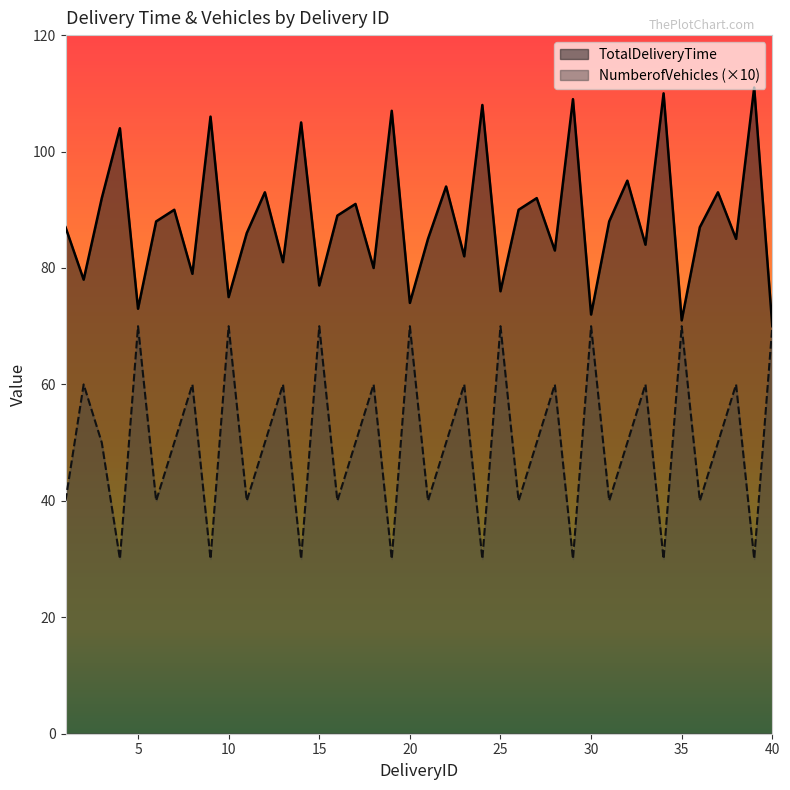

How many series are shown in this chart?

2